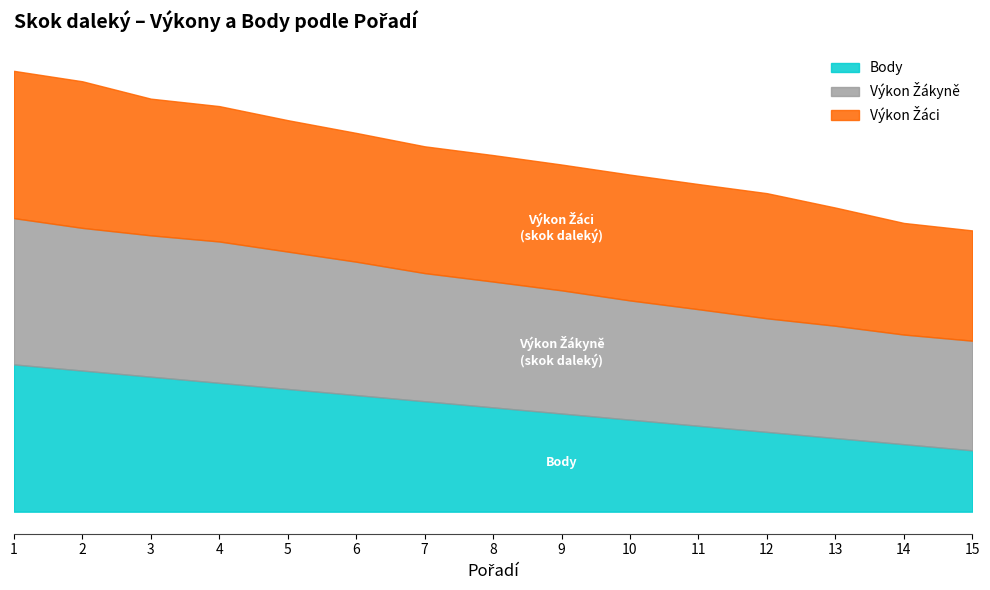

True or false: Body and Výkon Žákyně cross at least once.

False